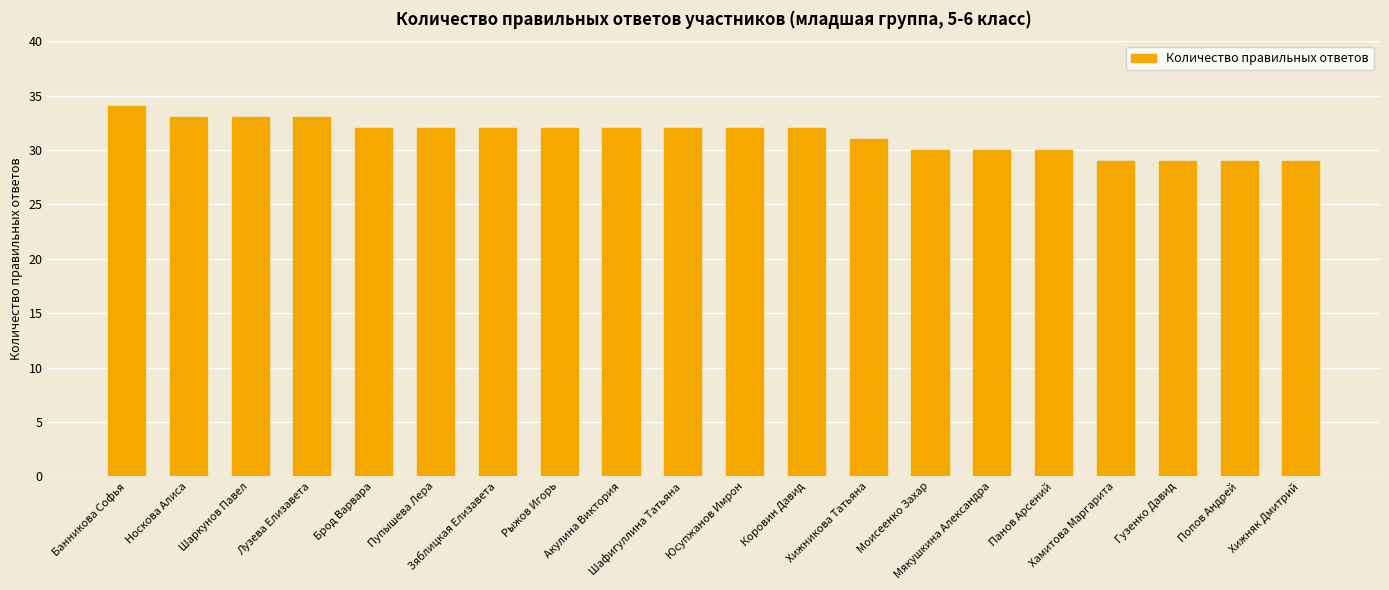

Reading left to right, what are all the values shown in this chart?

34	33	33	33	32	32	32	32	32	32	32	32	31	30	30	30	29	29	29	29